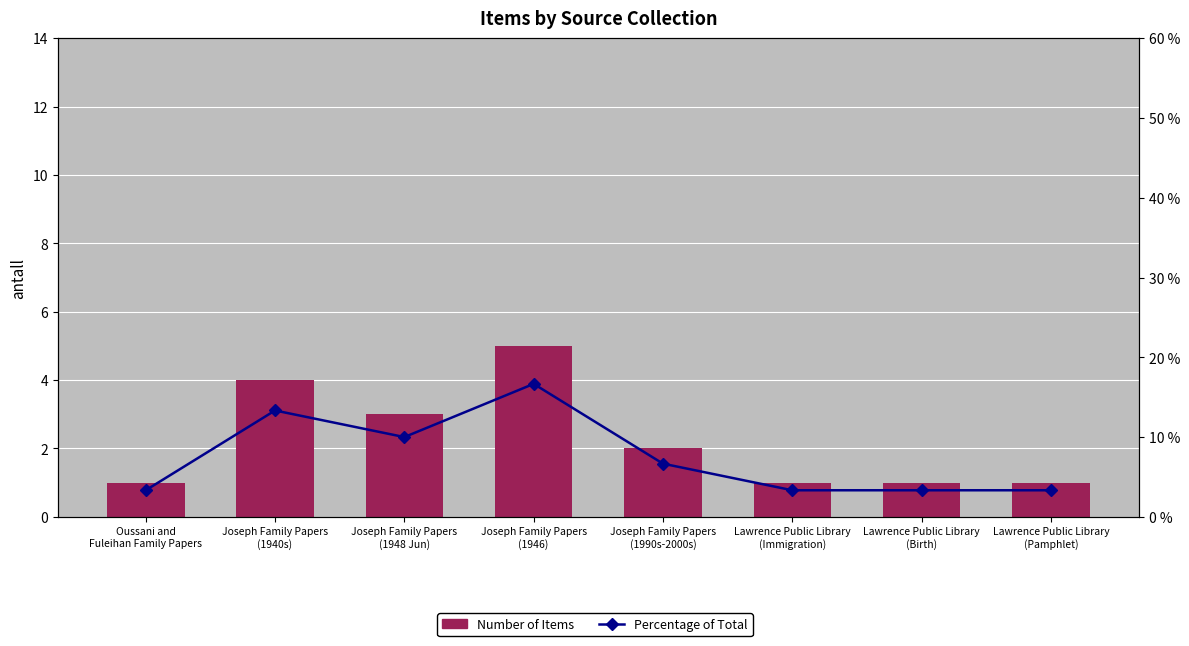

Read the Number of Items value at Lawrence Public Library
(Pamphlet).

1.0